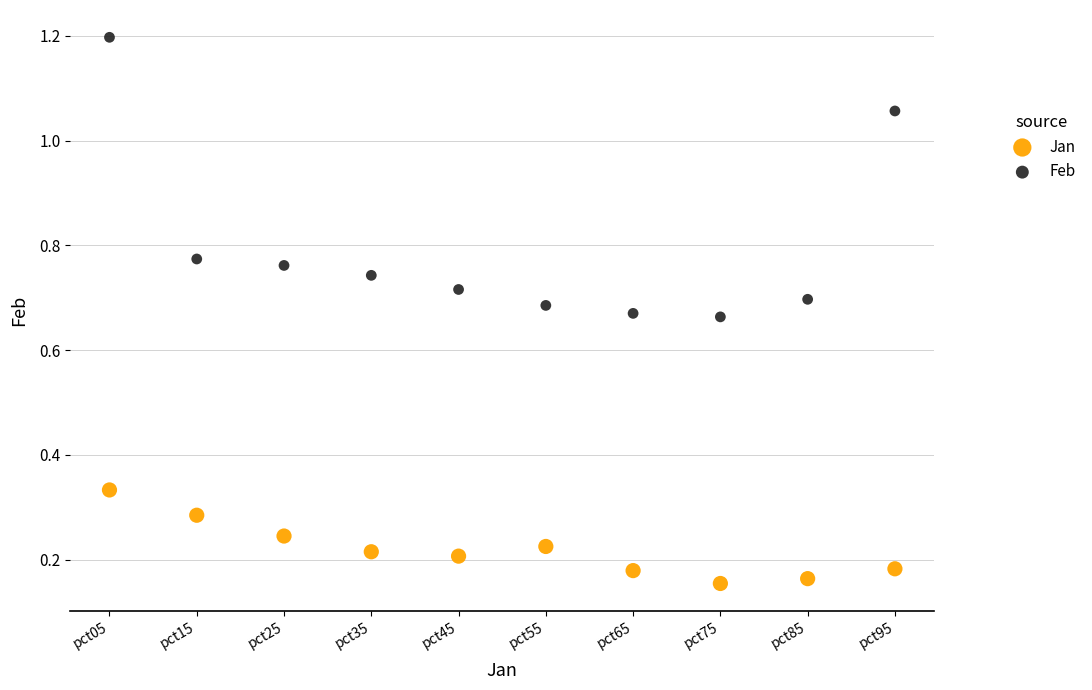

What are all the series names shown in the legend?

Jan, Feb